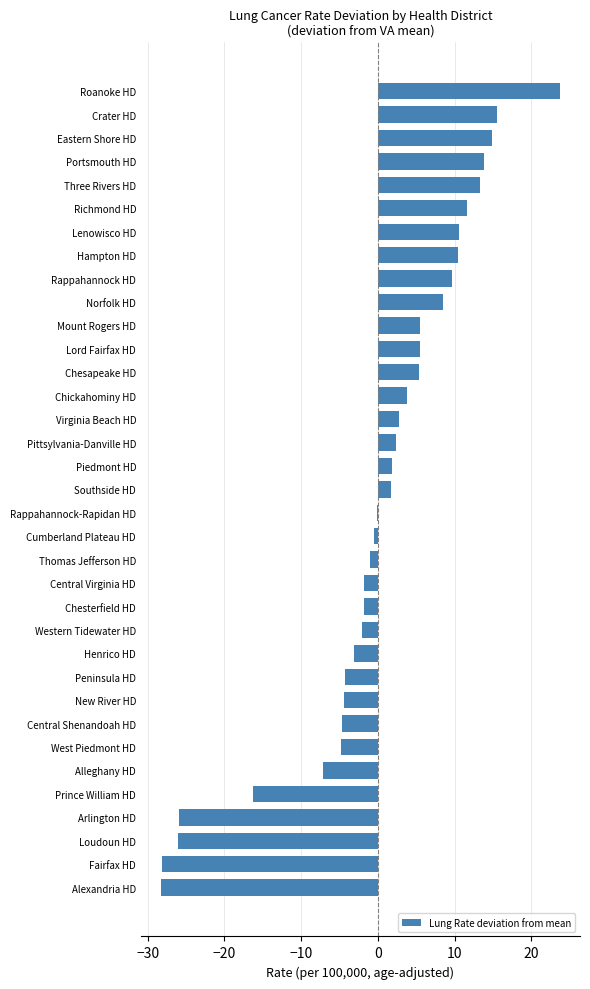

Between Central Virginia HD and West Piedmont HD, which is larger?

Central Virginia HD